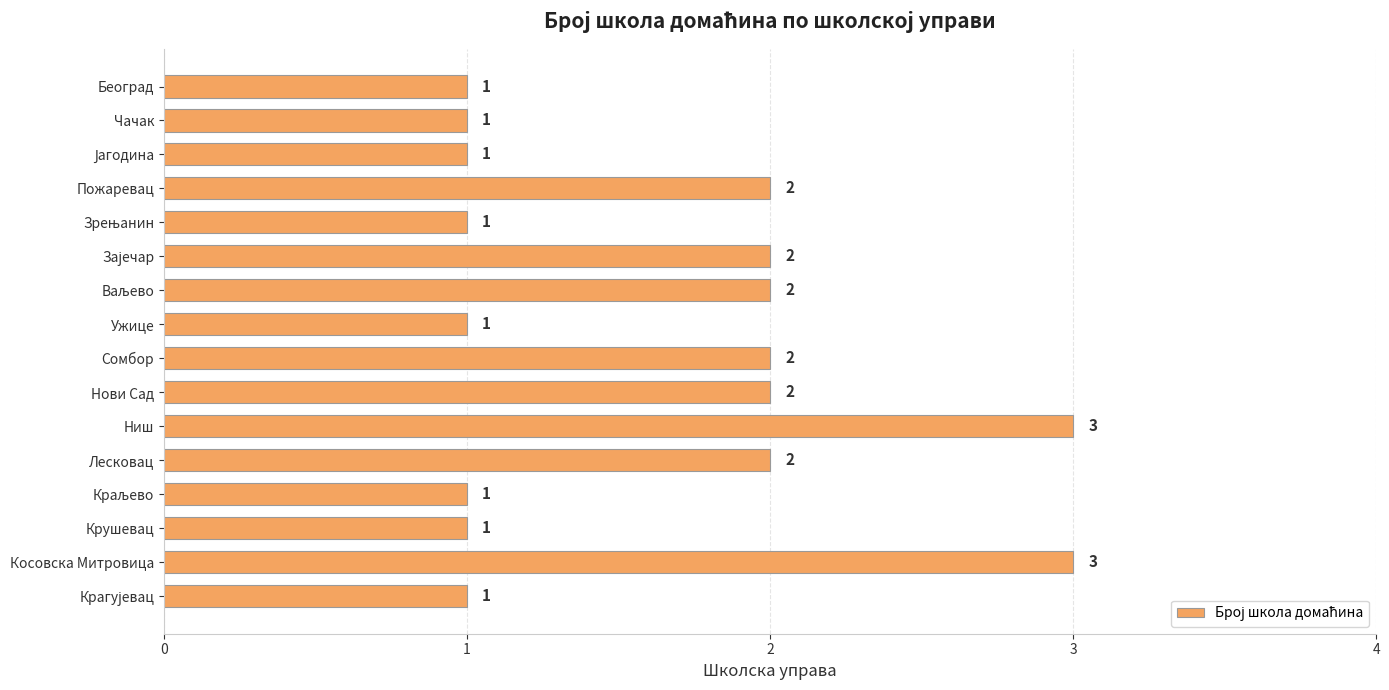

True or false: the data shows 1 at Чачак.

True